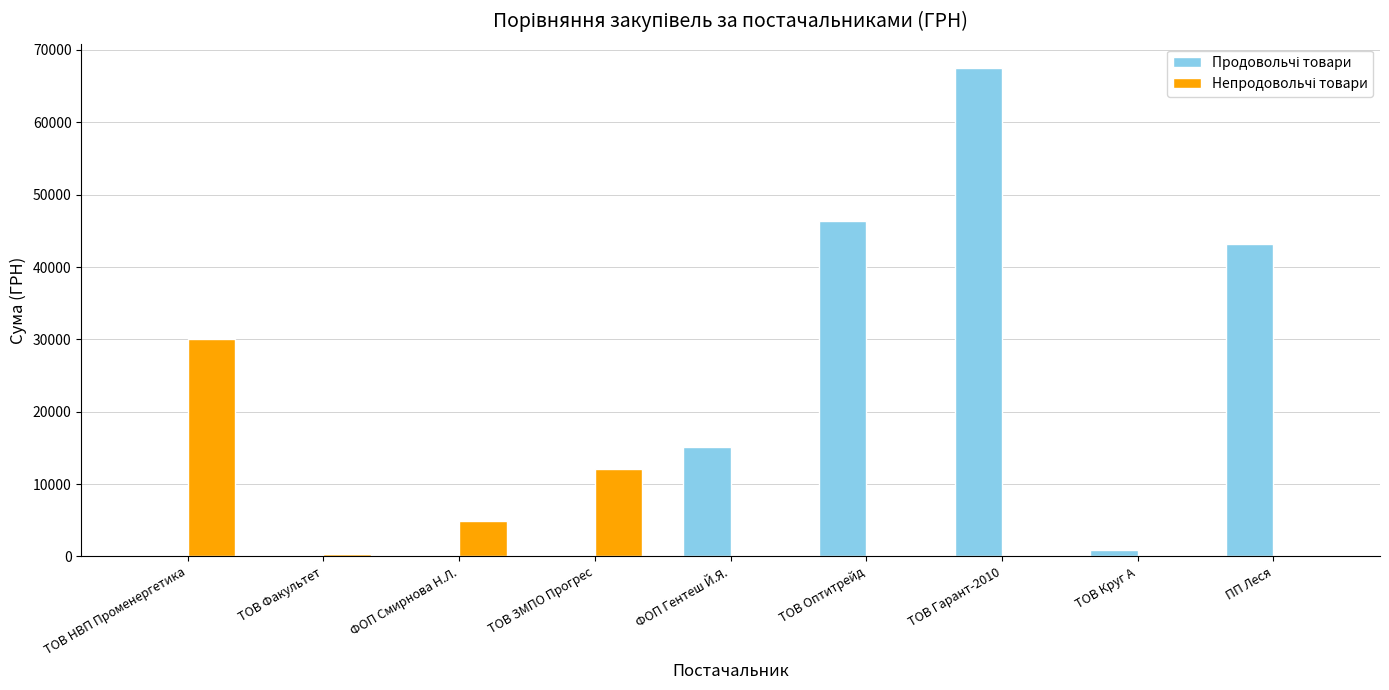

At which category is the sum across all series the highest?

ТОВ Гарант-2010